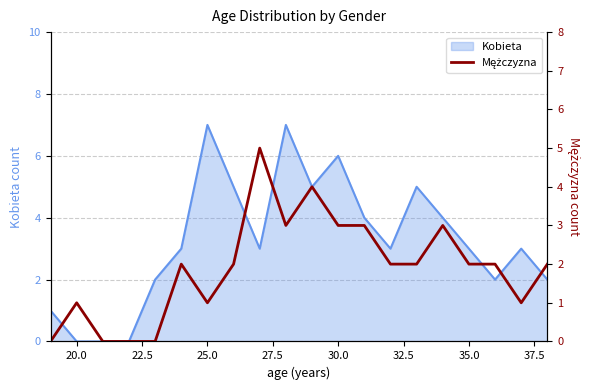

What is the highest value of the Kobieta series?

7